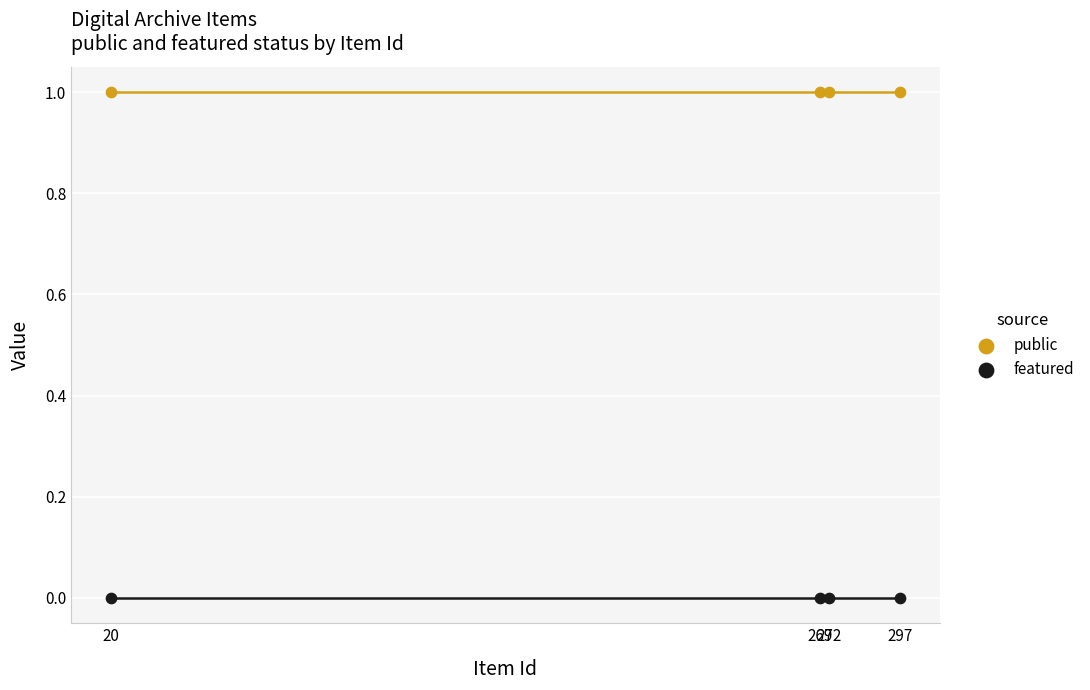

What are all the series names shown in the legend?

public, featured